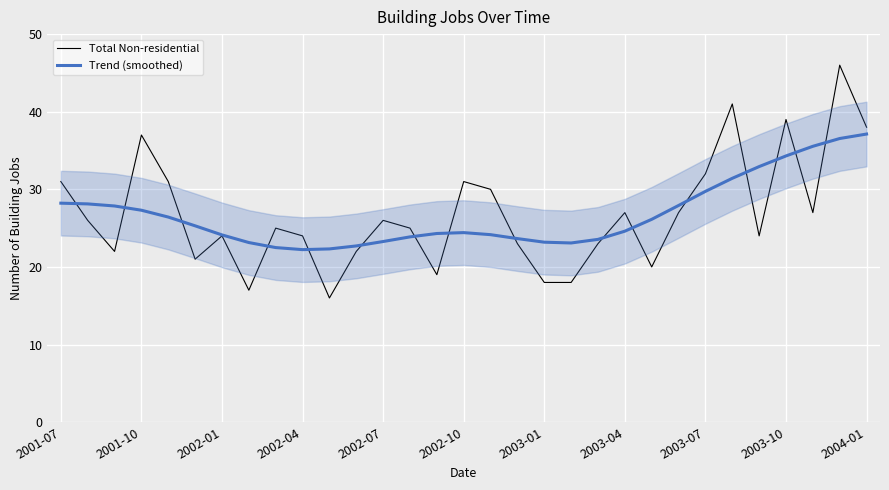

At which label does Trend (smoothed) first exceed 24?

2001-07